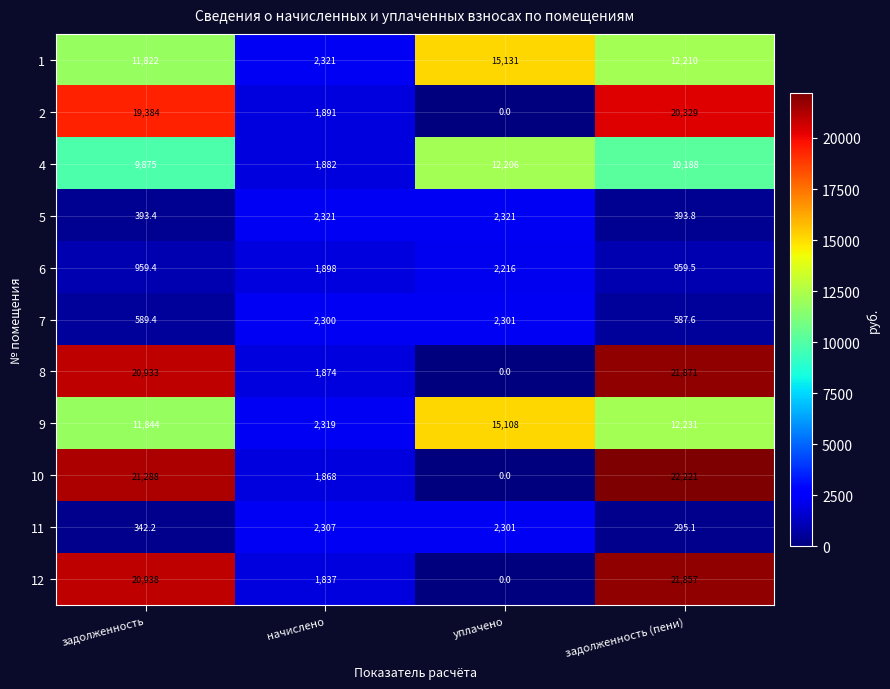

Which series has the largest total across all categories?

10